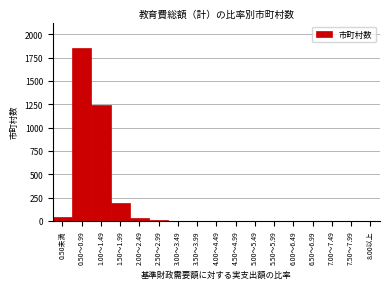

At which category does the chart reach its peak across all series?

0.50～0.99